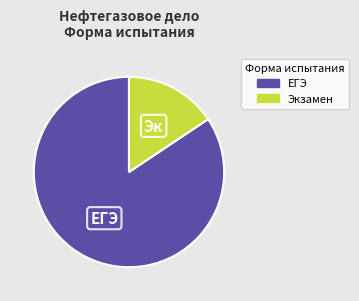

Which category has the biggest portion of the pie?

ЕГЭ